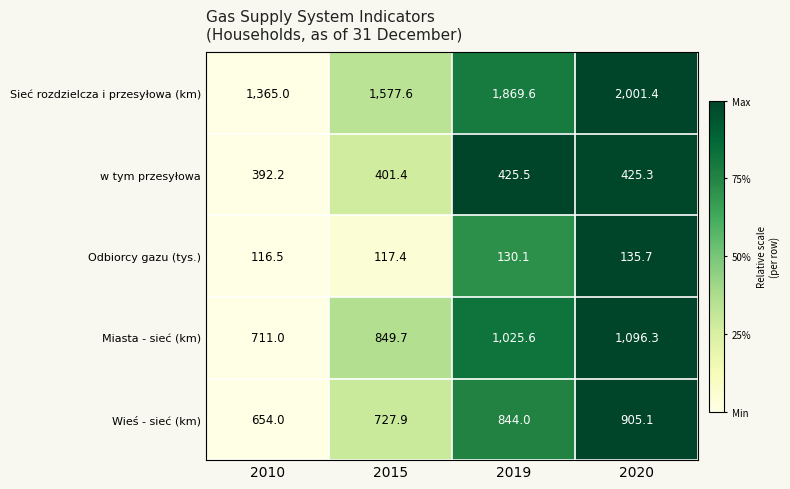

At 2010, list the series in order from largest to smallest.

Sieć rozdzielcza i przesyłowa (km), Miasta - sieć (km), Wieś - sieć (km), w tym przesyłowa, Odbiorcy gazu (tys.)